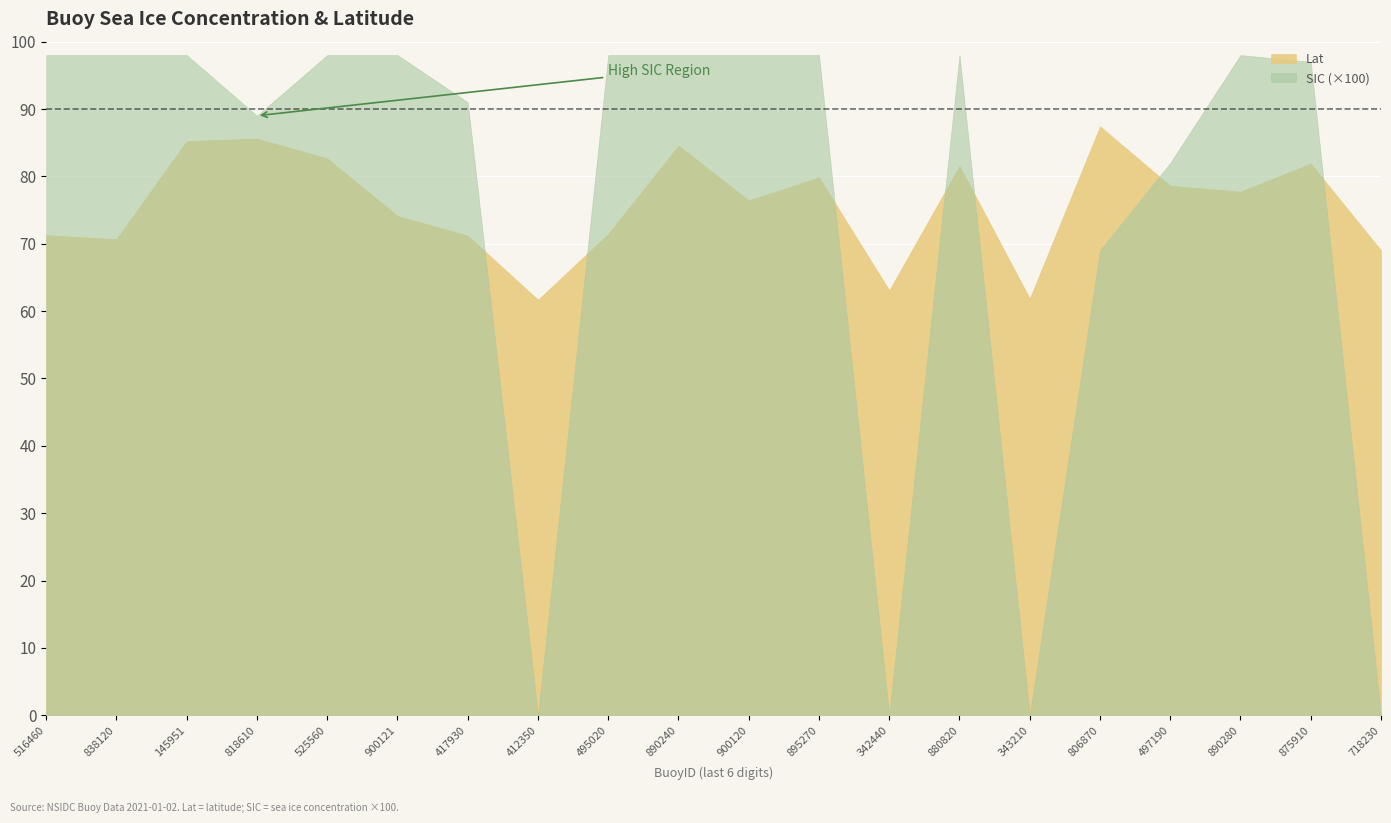

True or false: Lat has a value of 77.7 at 300234066890280.

True